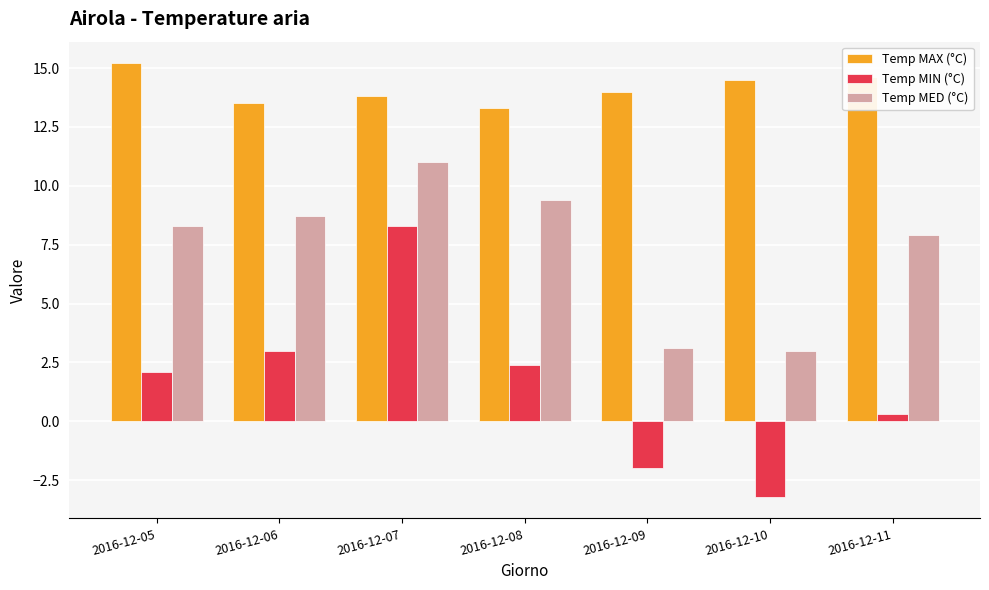

What is the maximum value shown in the chart?

15.2